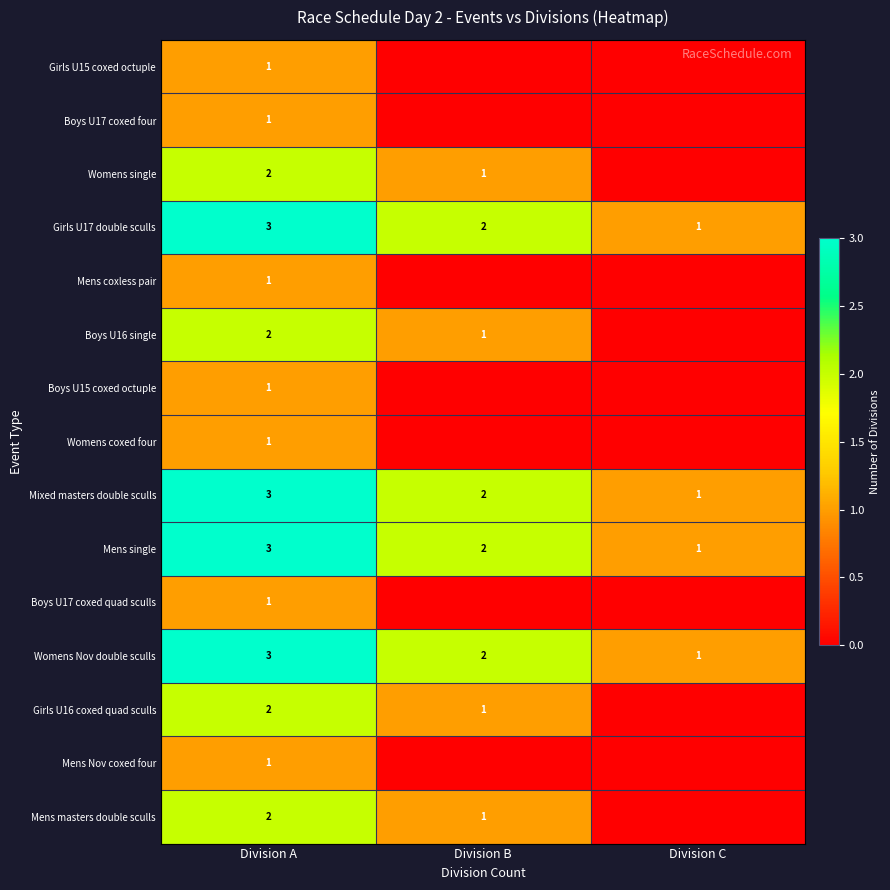

How many values in the Womens Nov double sculls series are below 2?

1